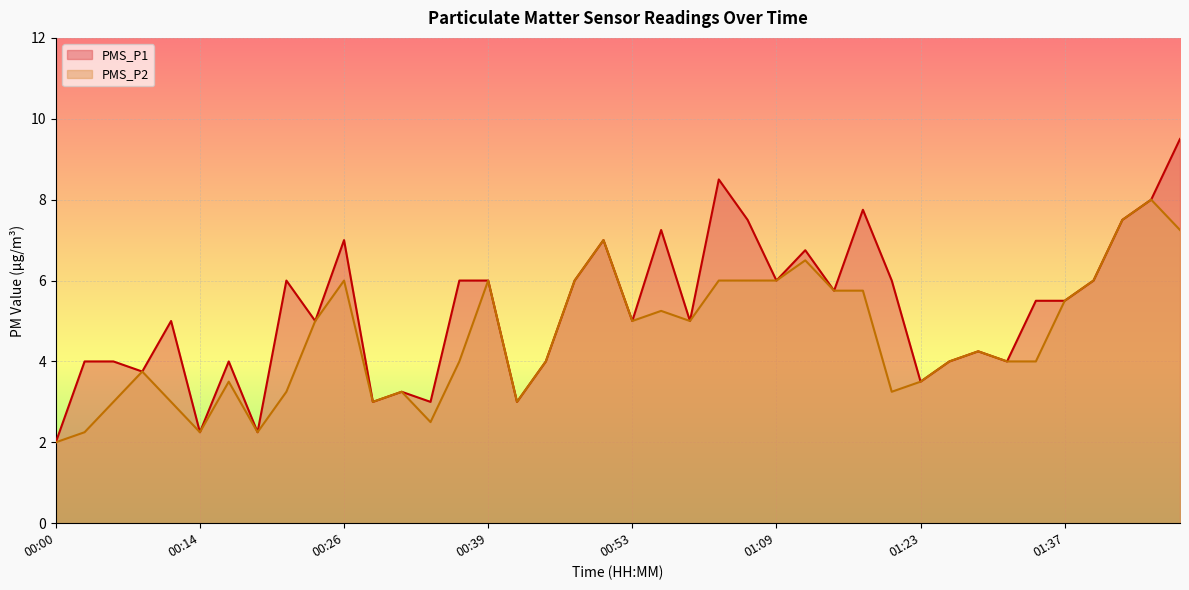

How many lines are shown in the chart?

2